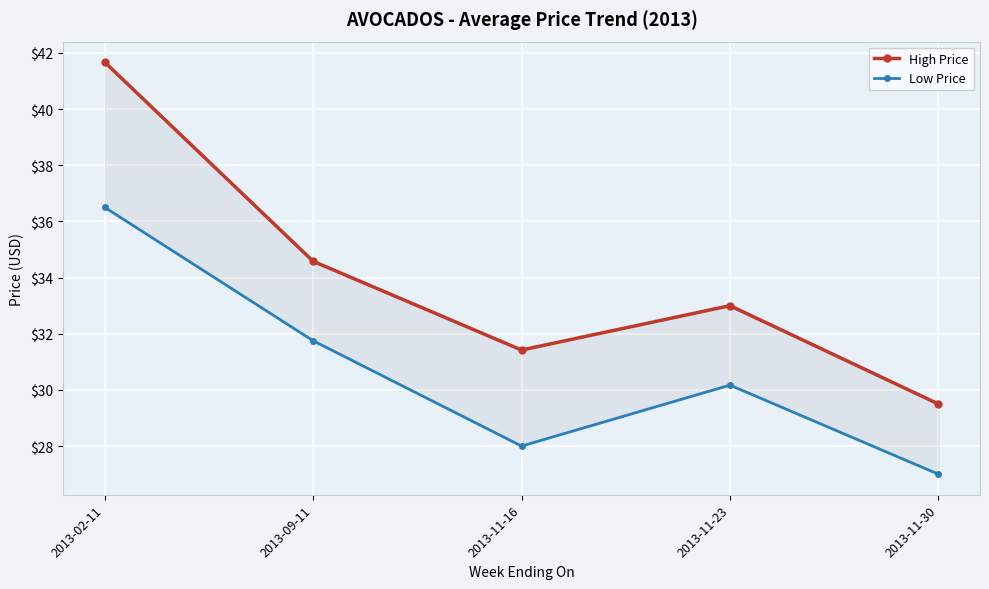

Rank the series by their maximum value, from highest to lowest.

High Price, Low Price